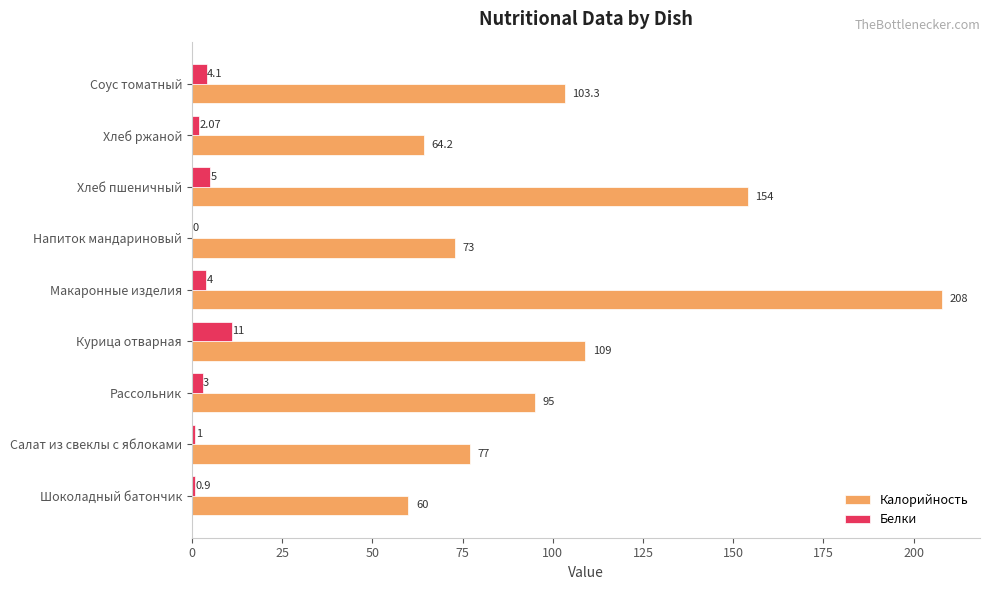

At which label does Белки reach its peak?

Курица отварная